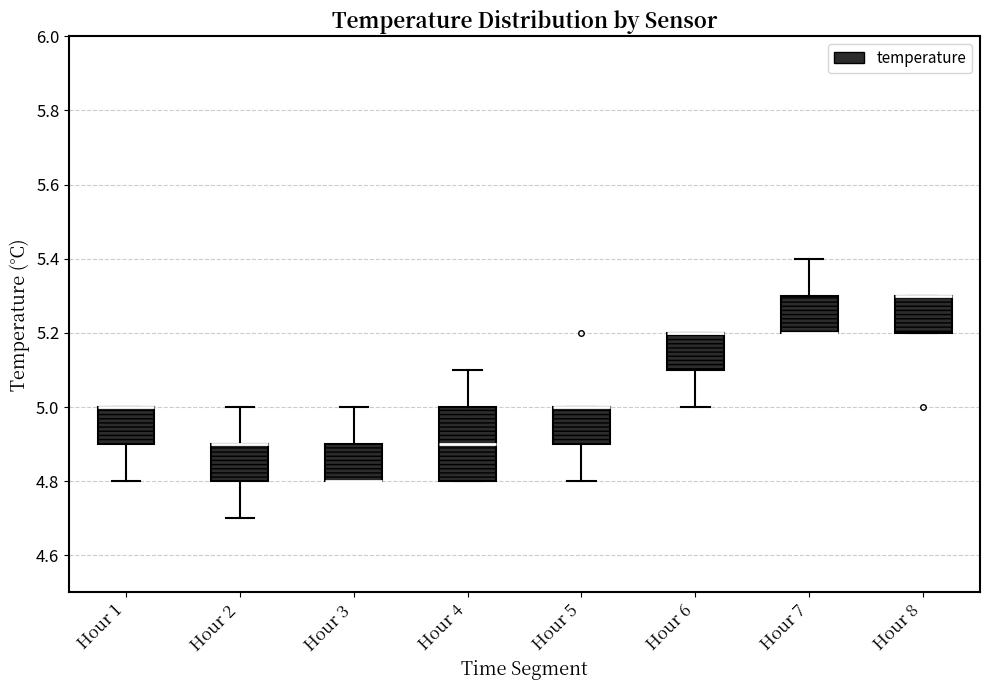

Comparing the boxes themselves (not the whiskers), which one is the tallest?

Hour 4